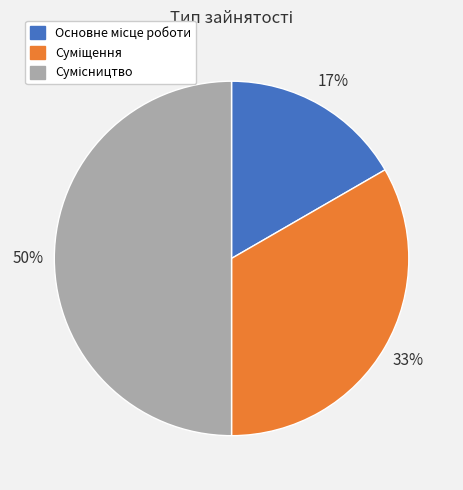

To the nearest percent, what is the difference between the largest and smallest slice percentages?

33%